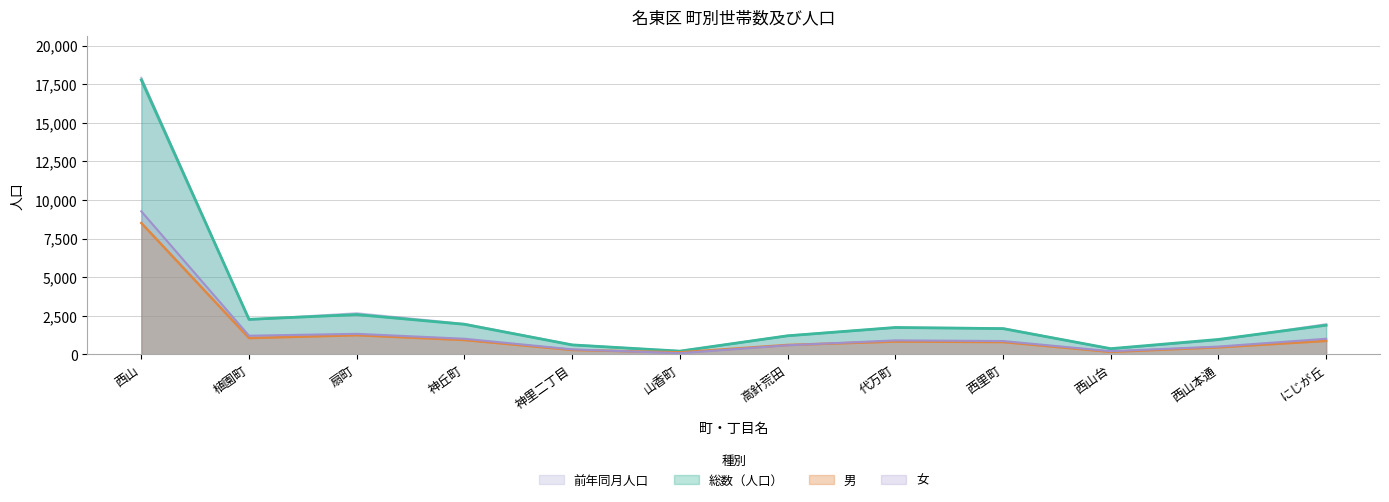

What value does the 女 series have at 高針荒田?

594